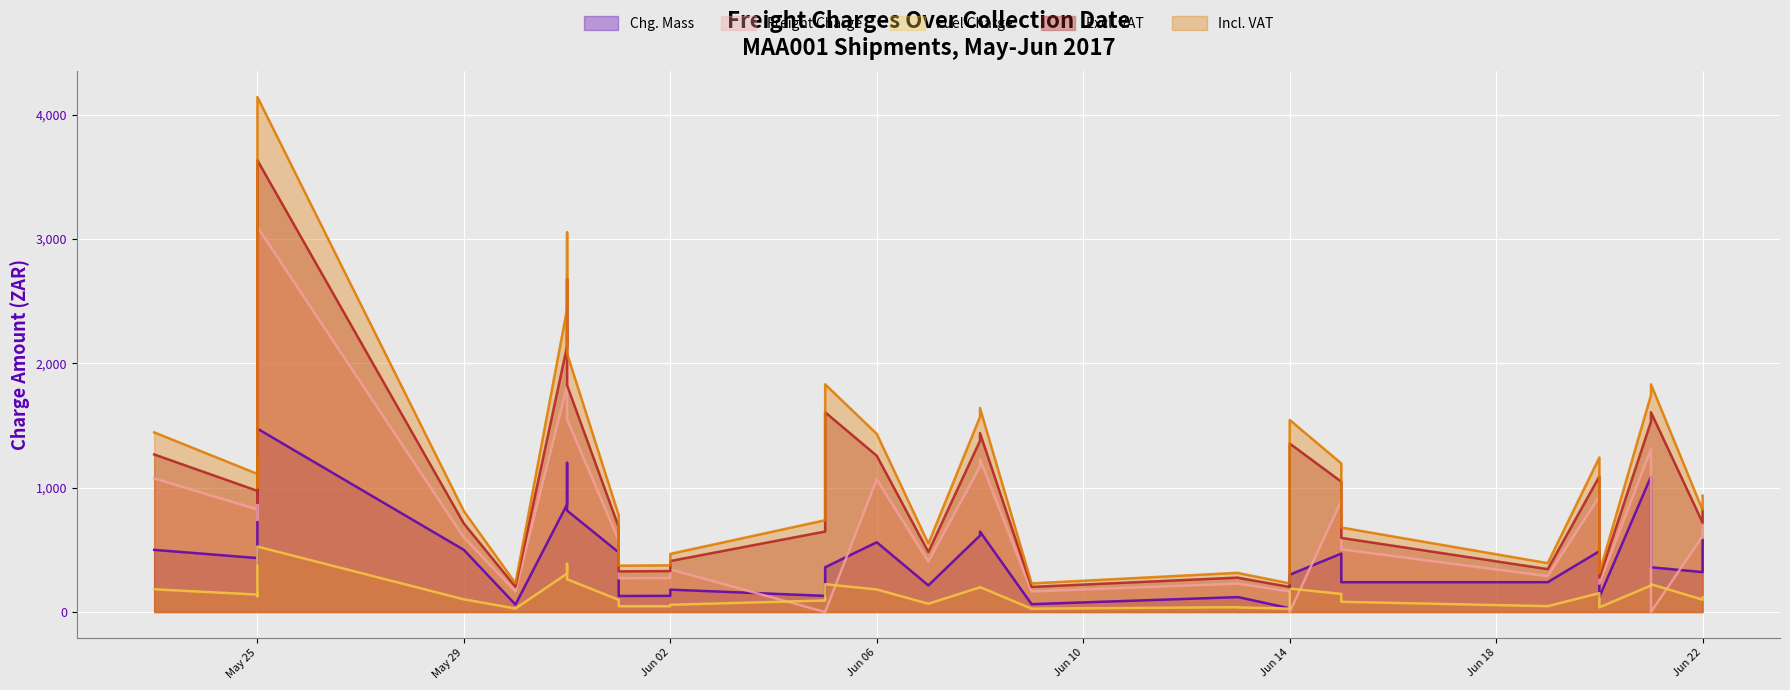

At which category does Fuel Charge reach its first local valley?

May 25